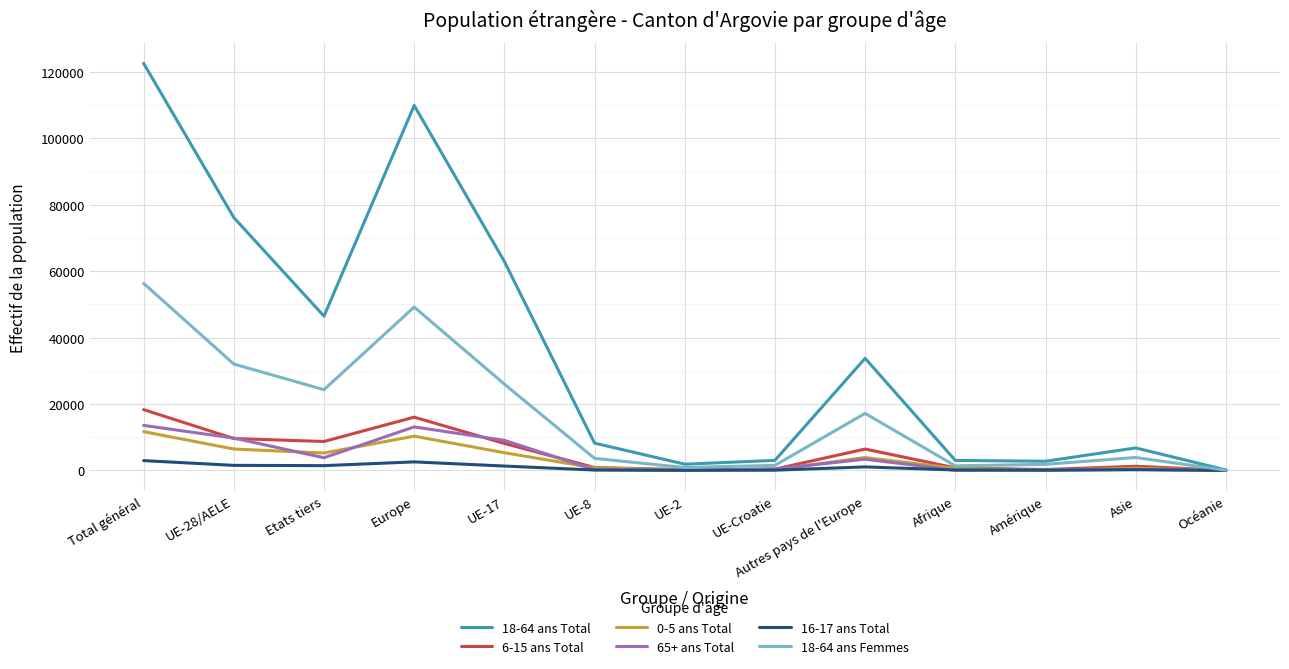

Which series has the largest total across all categories?

18-64 ans Total